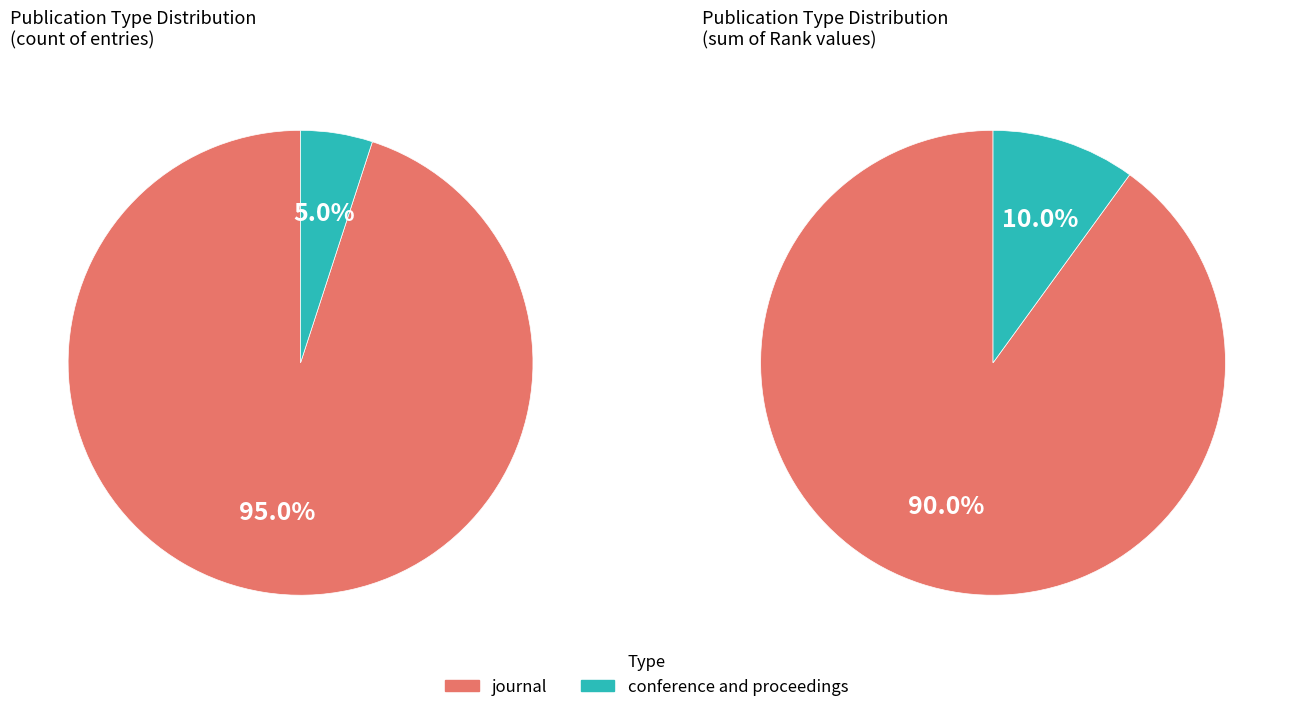

The journal slice represents 81% of the pie. True or false?

False